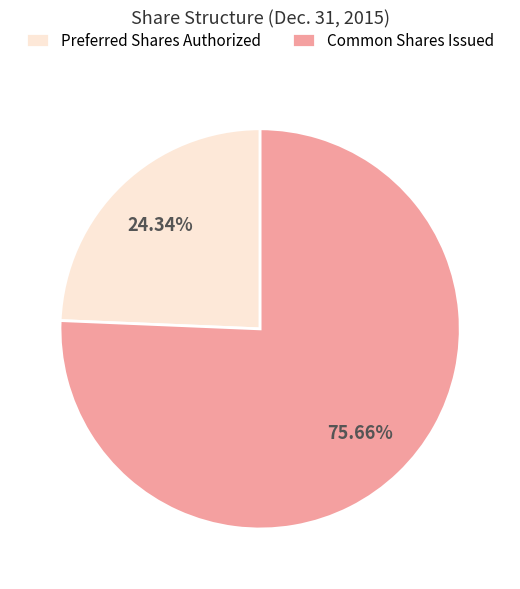

Do Preferred Shares Authorized and Common Shares Issued together represent more than half of the pie?

Yes